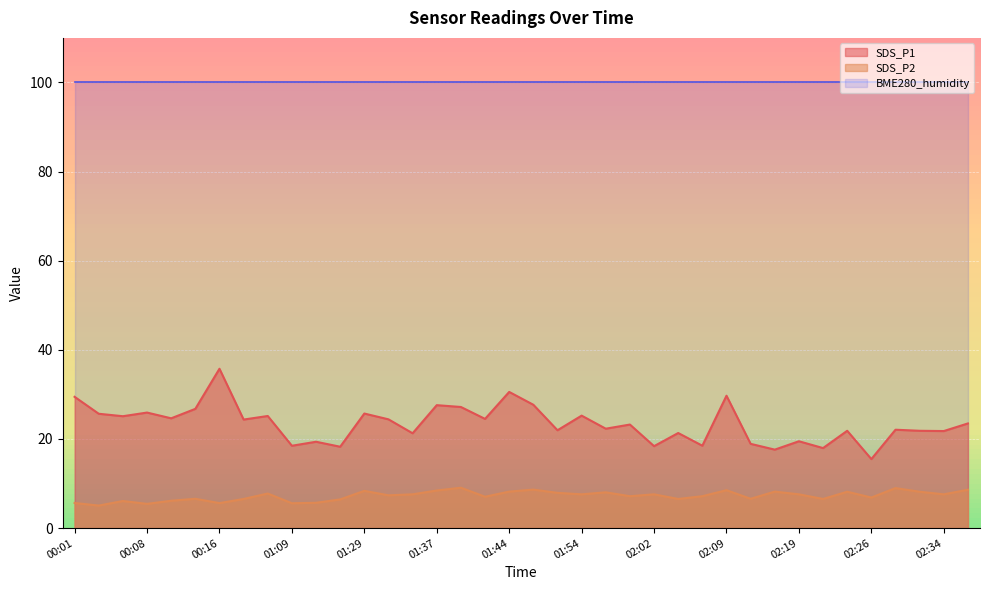

List the series in order of their overall mean, highest first.

BME280_humidity, SDS_P1, SDS_P2